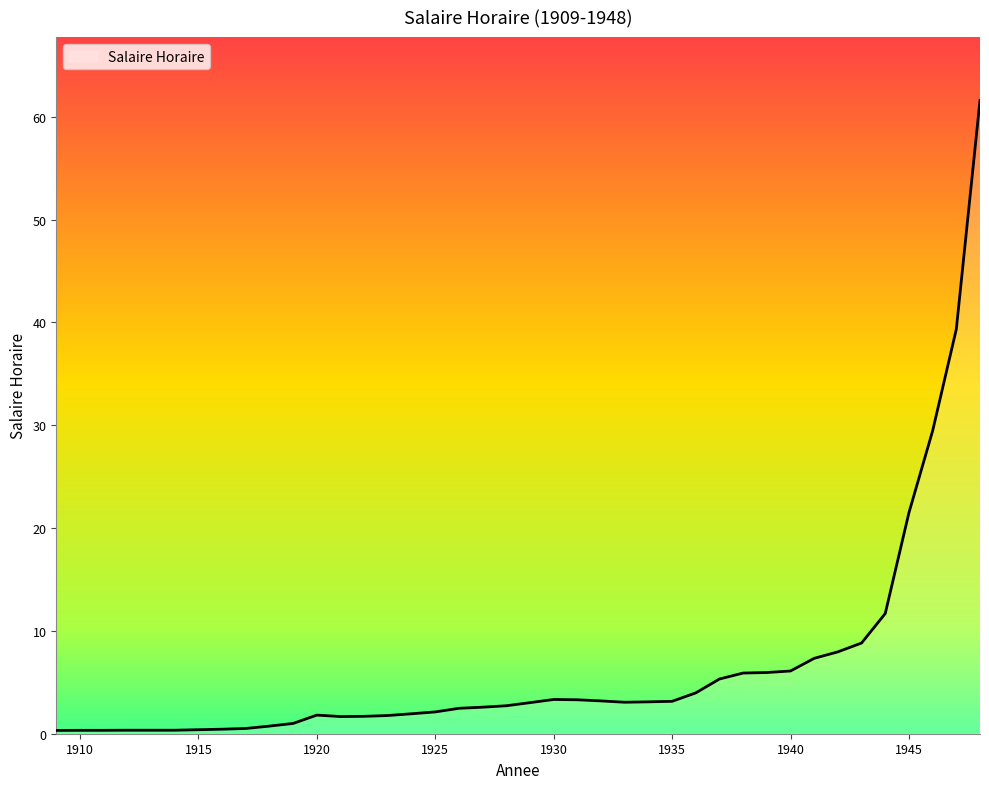

What is the difference between the maximum and minimum values?

61.3